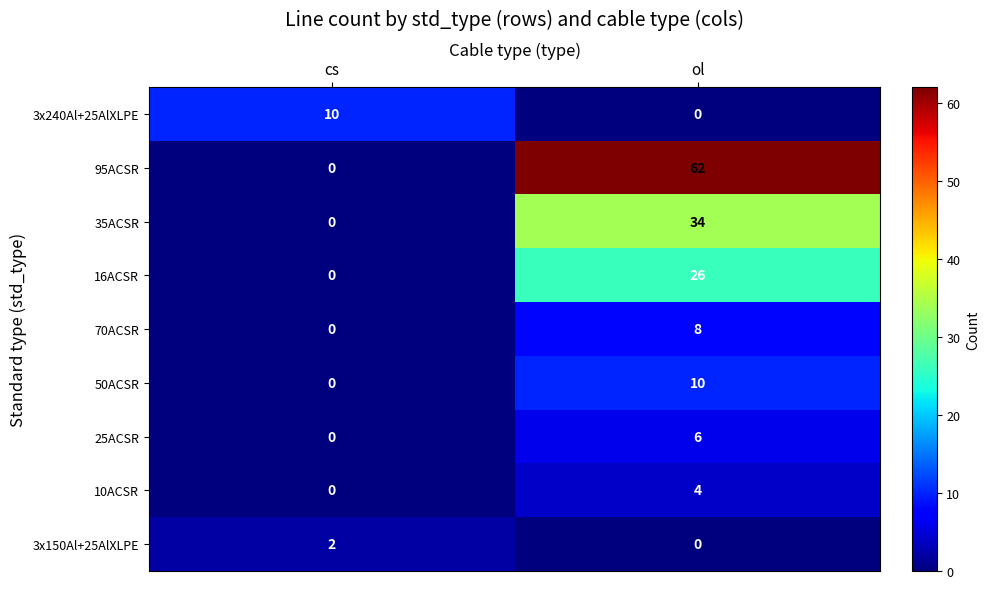

Reading right to left, what are all the values shown in this chart?

3x240Al+25AlXLPE: 0	10
95ACSR: 62	0
35ACSR: 34	0
16ACSR: 26	0
70ACSR: 8	0
50ACSR: 10	0
25ACSR: 6	0
10ACSR: 4	0
3x150Al+25AlXLPE: 0	2